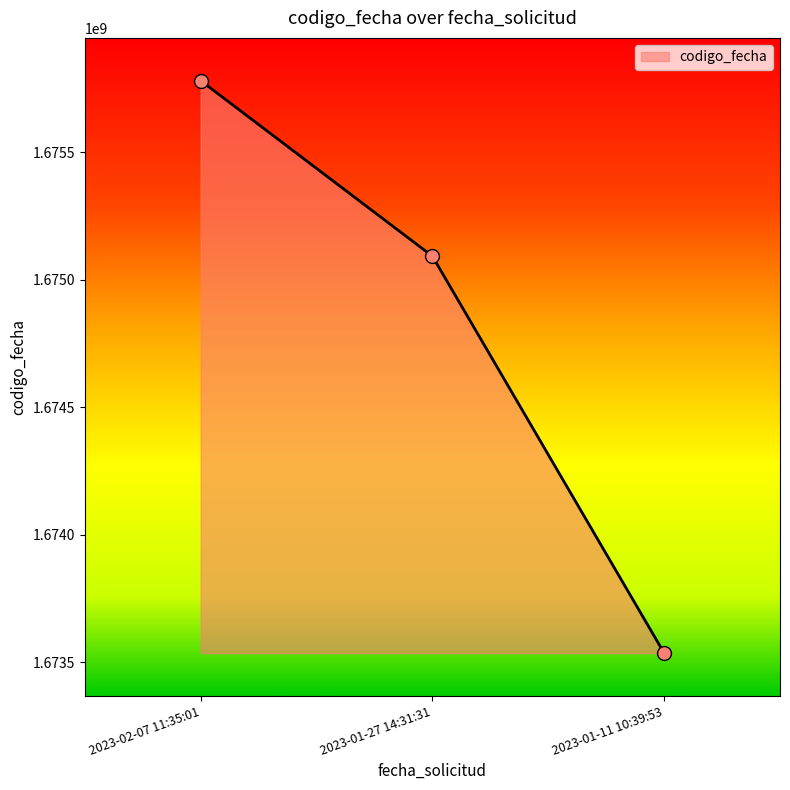

What is the value of the 1st point from the left?

1675780553